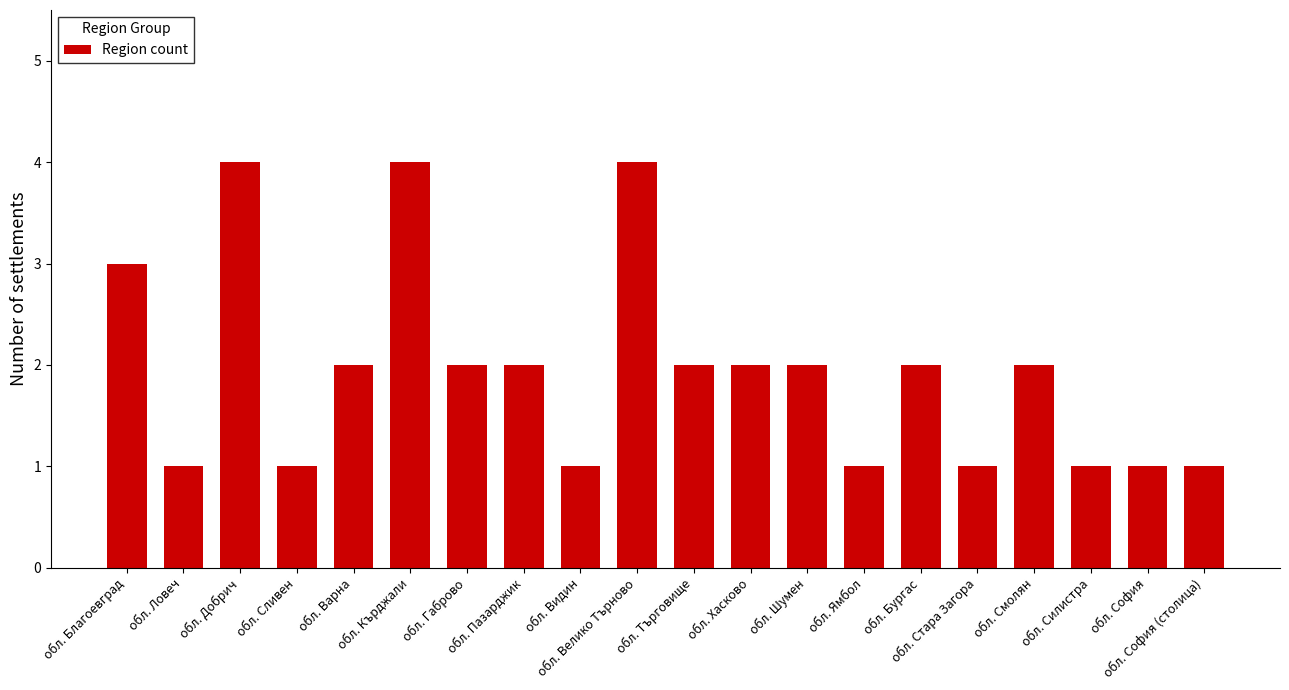

Is it true that the value at обл. Варна is 2?

True